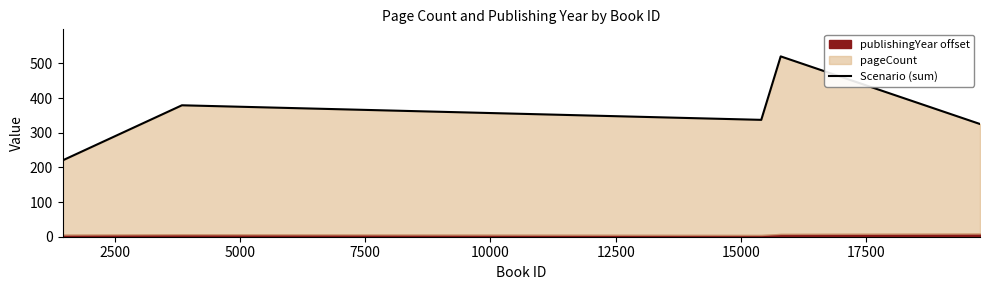

Does the chart have visible grid lines?

No